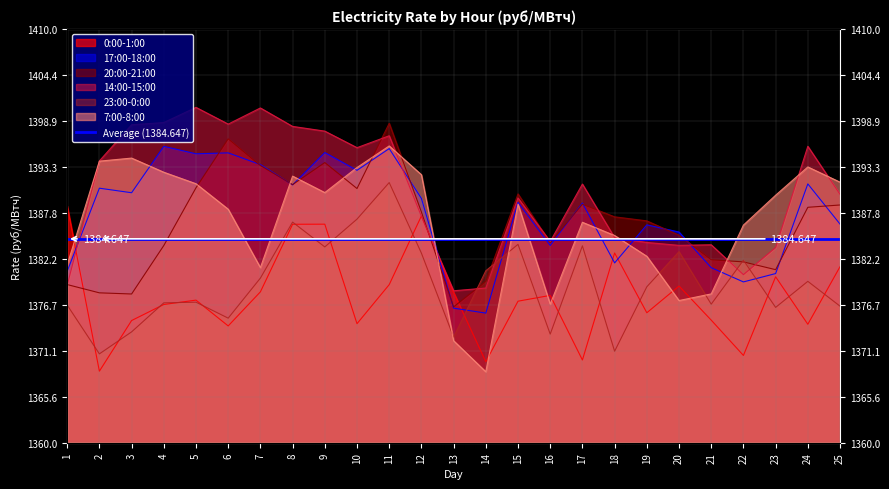

Which category has the highest value in the 23:00-0:00 series?

11